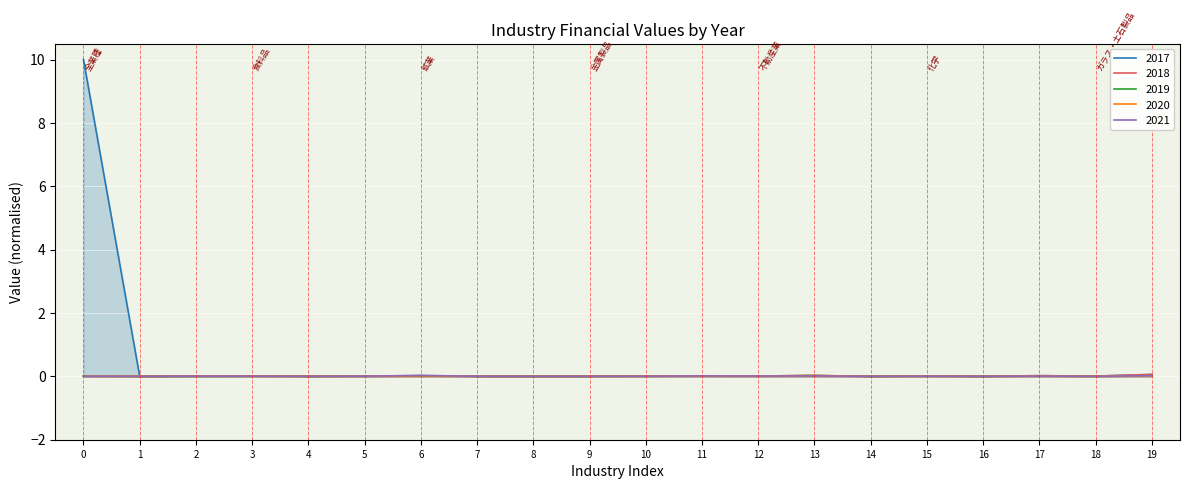

True or false: 2018 has more than 0 interior local peaks.

True